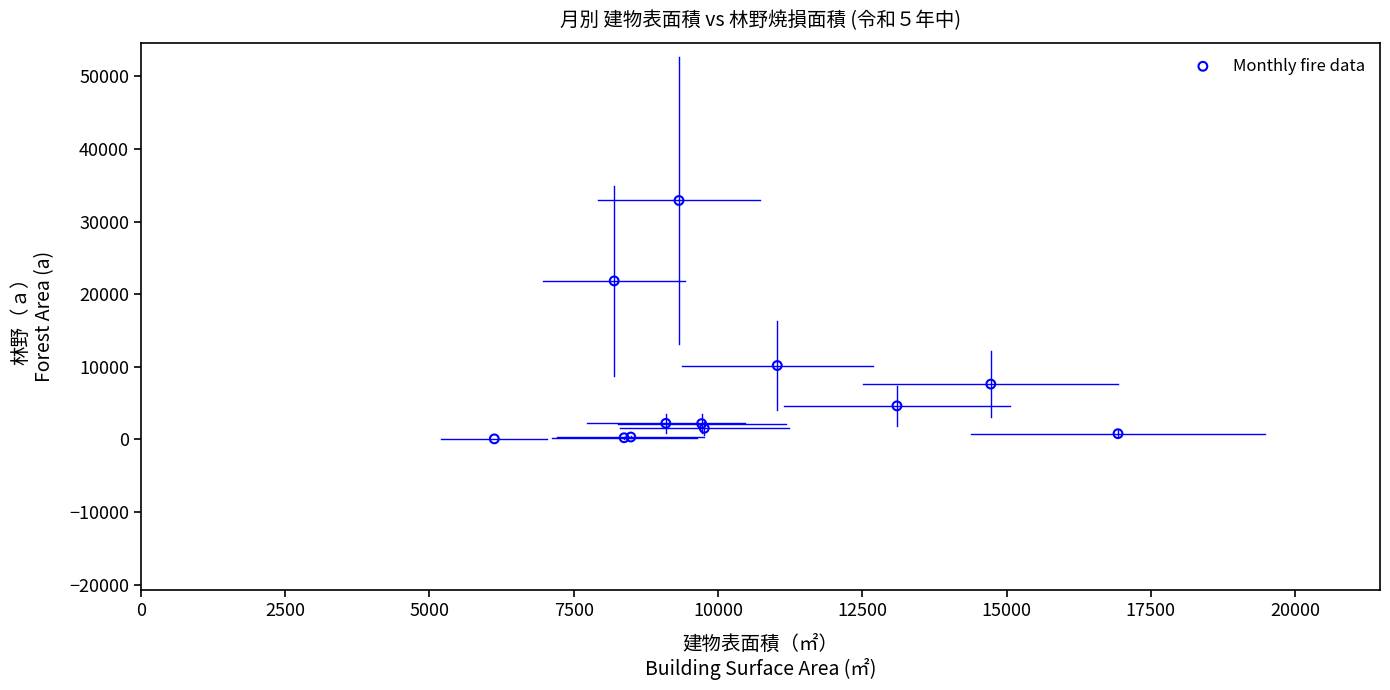

What Y value in the scatter plot is closest to 16483?

21823